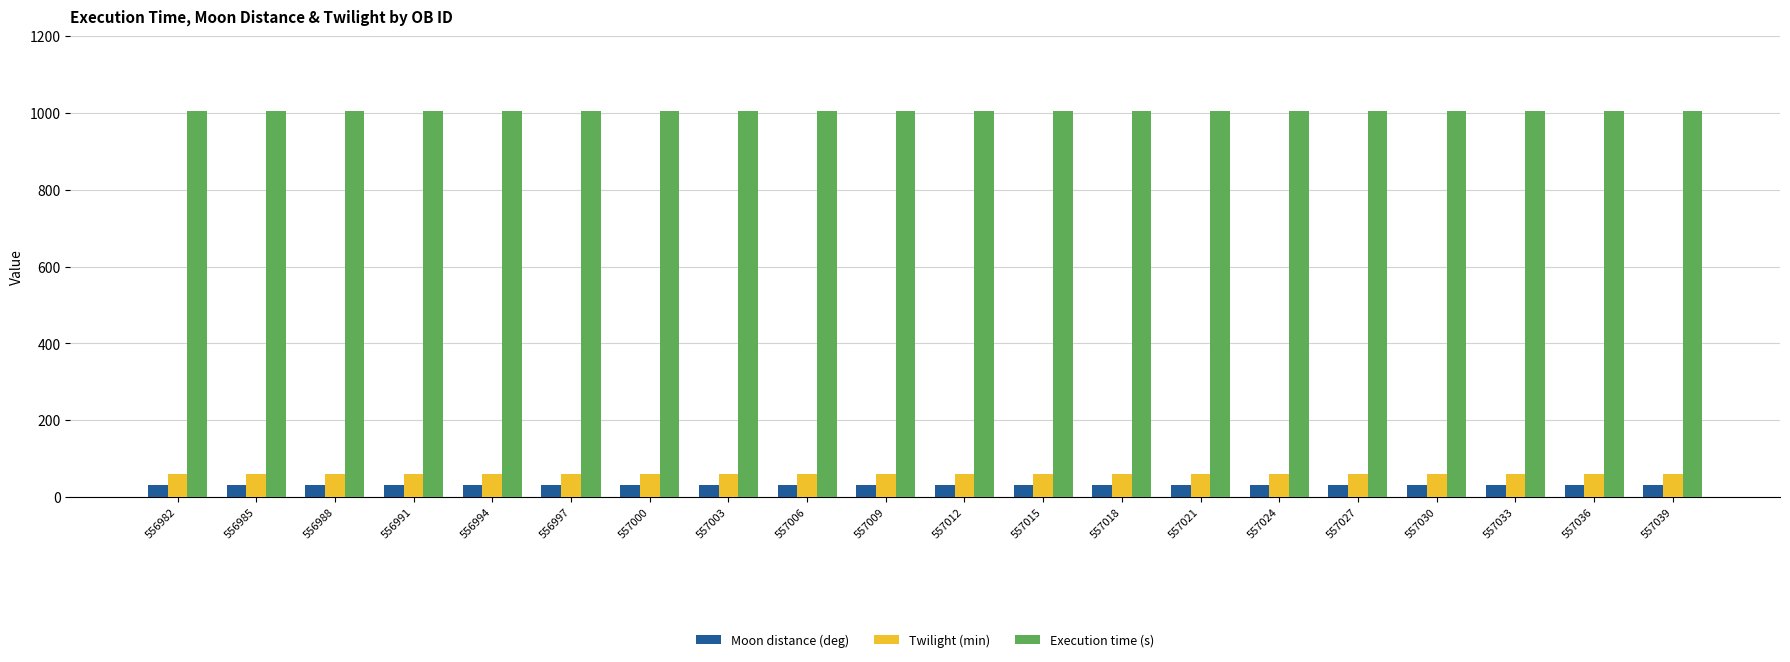

What is the difference between the highest and lowest values at 557024?

975